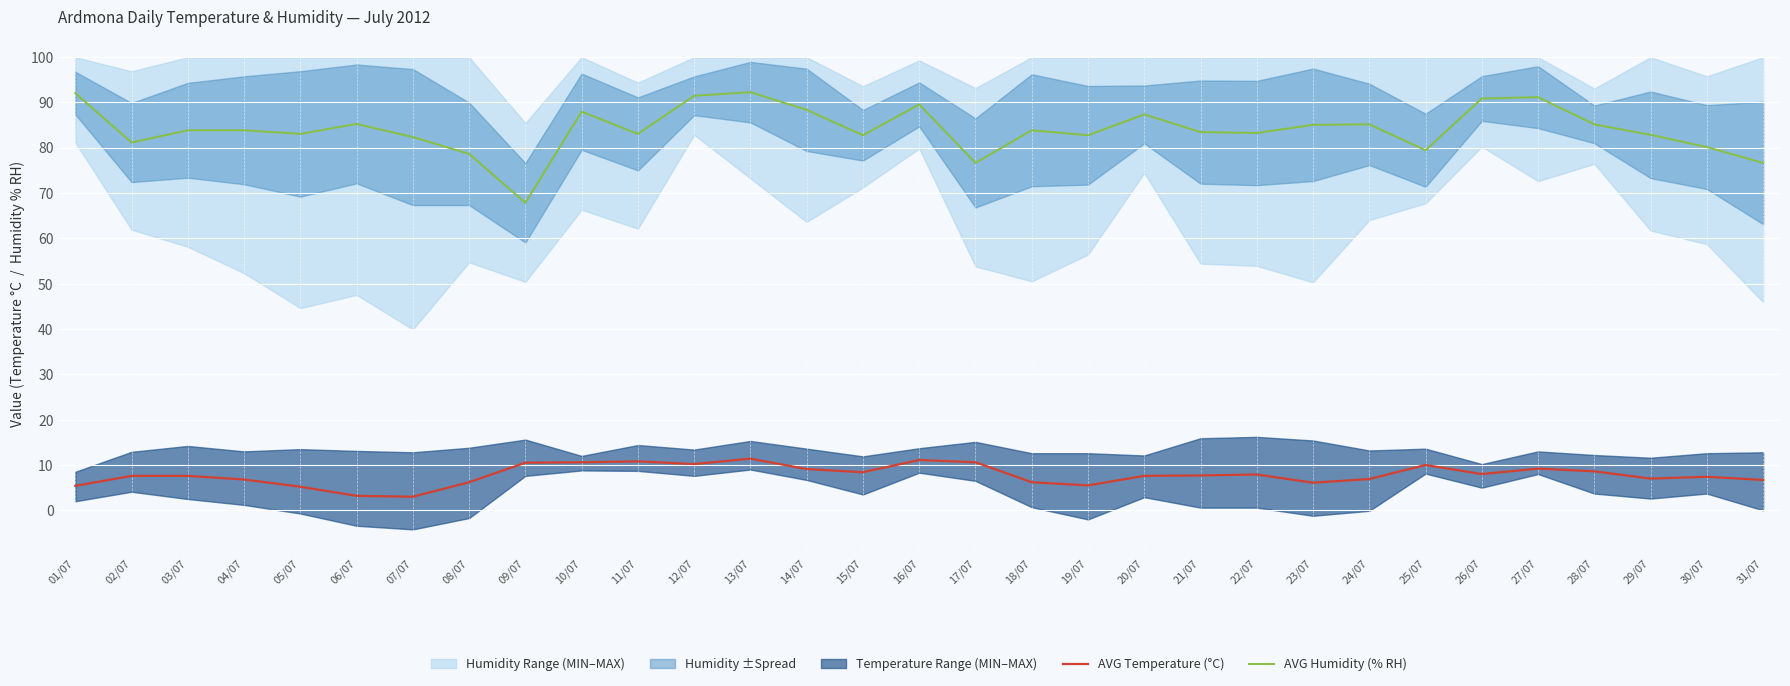

What is the difference between the maximum and minimum values in the AVG Humidity (% RH) series?

24.4